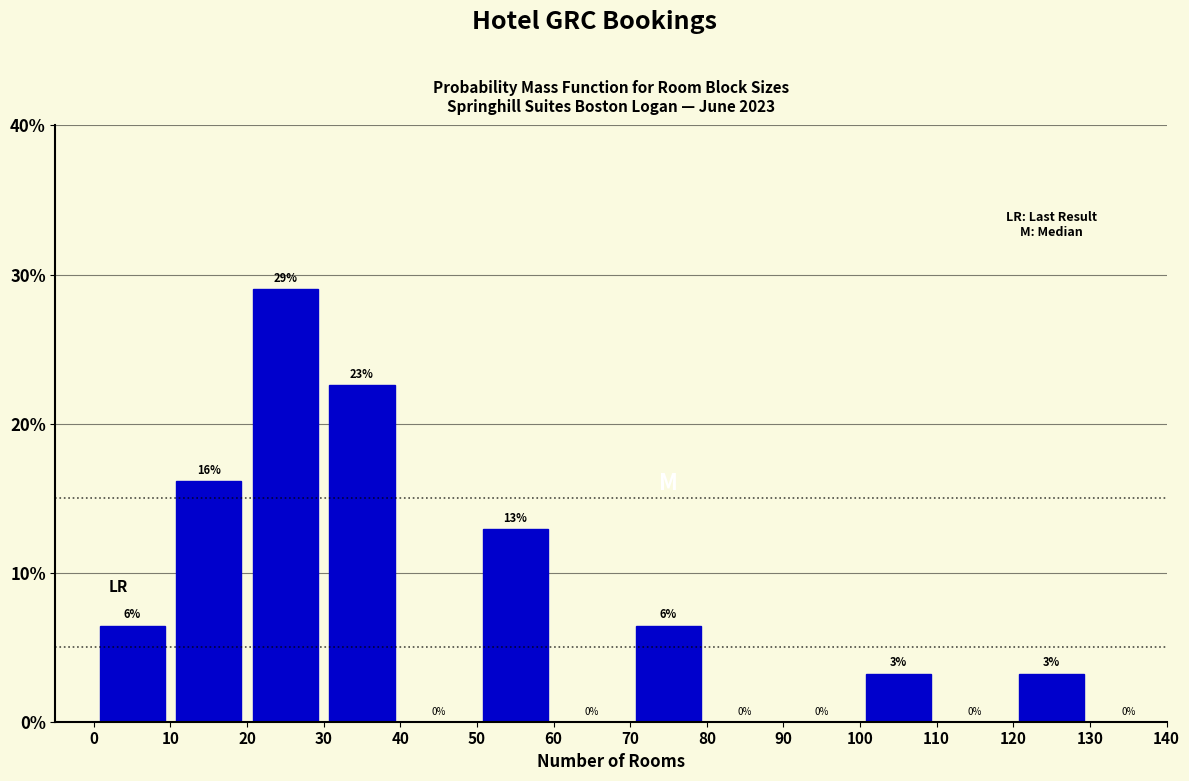

Over which range of the x-axis is the bar tallest?

20 to 30